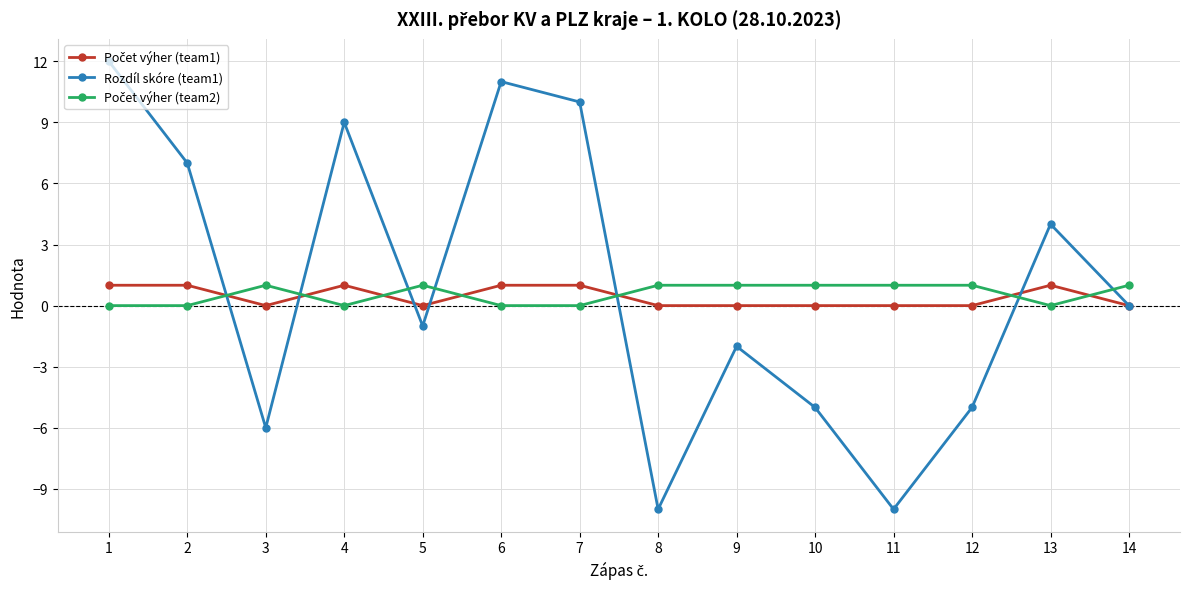

What is the total value across all series at 14?

1